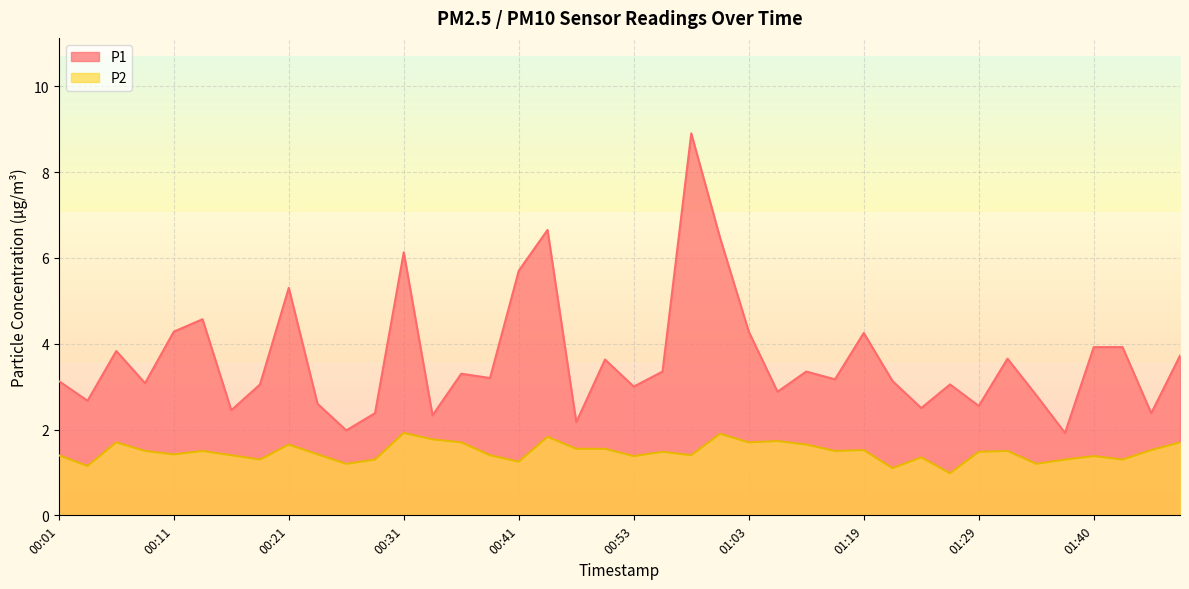

What is the spread (max minus min) of values at 00:21?

3.6